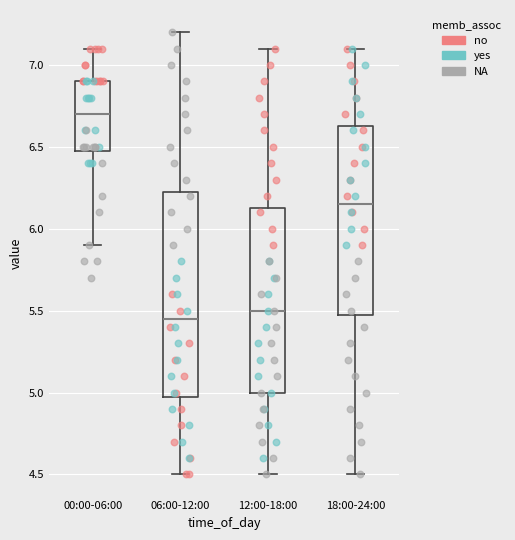

Reading left to right, transcribe this box plot: for each box, give where its median line is, the range the box spans, and where its two whiskers end, as read against the y-axis. The values are not printed on the chart, so give them approximately, as read against the axis.

00:00-06:00: median 6.70, box 6.50 to 6.90, whiskers 5.90 to 7.10
06:00-12:00: median 5.45, box 5.00 to 6.25, whiskers 4.50 to 7.20
12:00-18:00: median 5.50, box 5.00 to 6.15, whiskers 4.50 to 7.10
18:00-24:00: median 6.15, box 5.50 to 6.65, whiskers 4.50 to 7.10